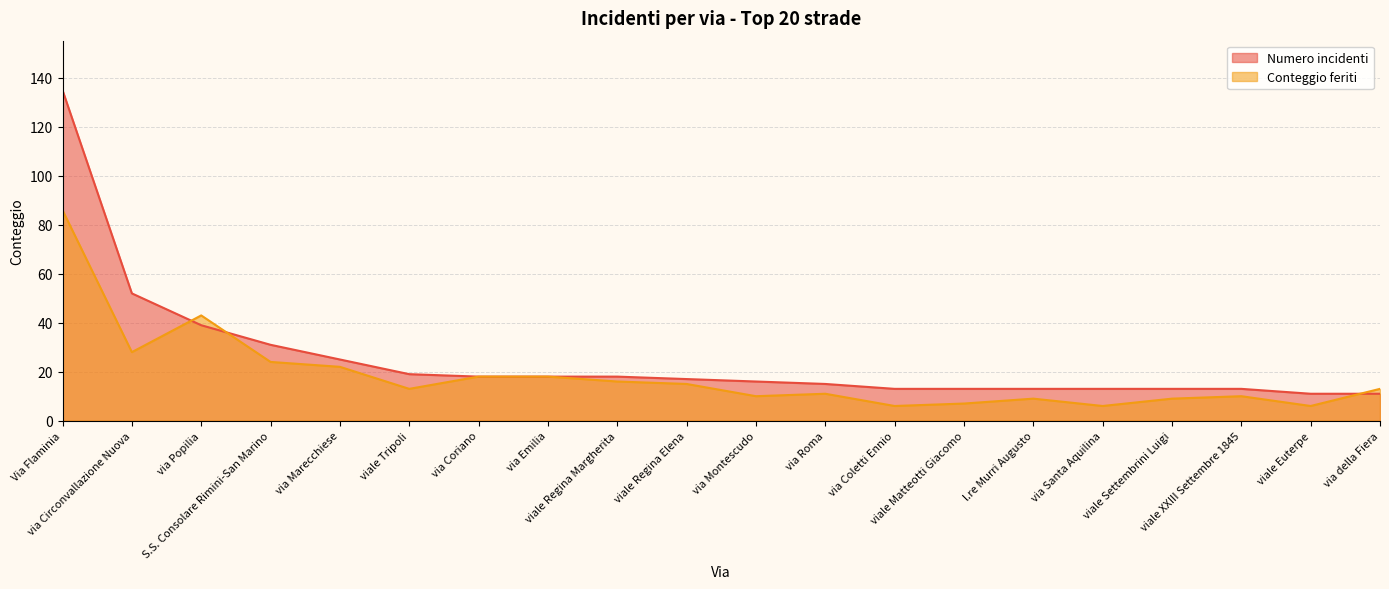

Where do Numero incidenti and Conteggio feriti first cross each other?

via Circonvallazione Nuova and via Popilia